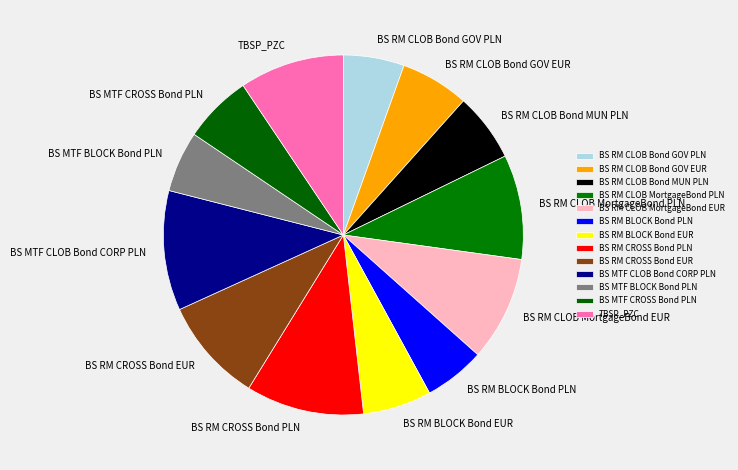

Is there a majority slice in this chart?

No